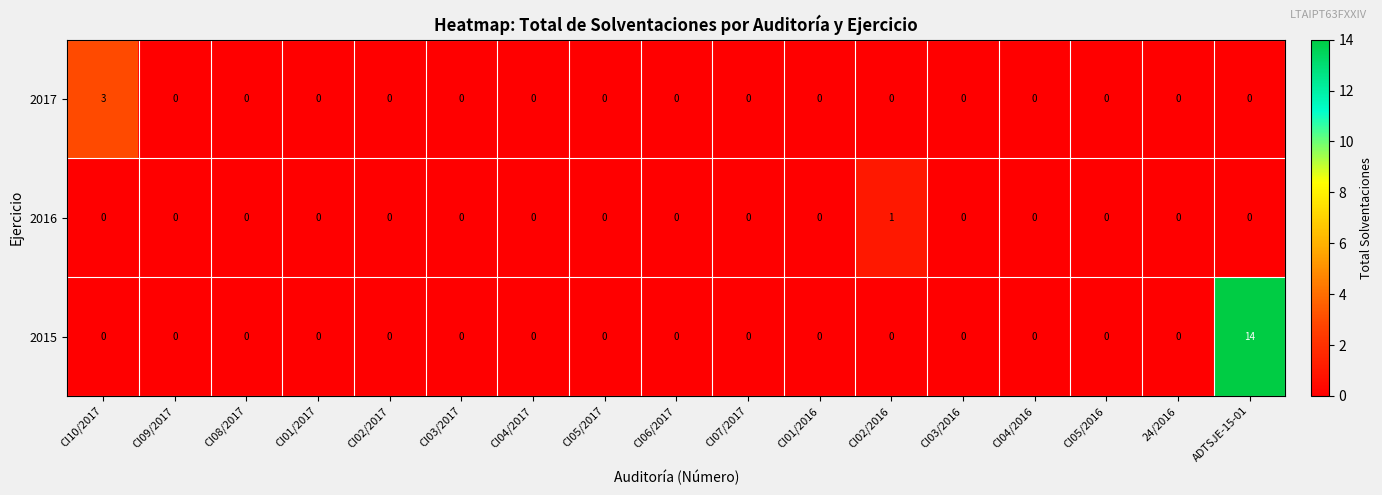

Rank the series by their maximum value, from highest to lowest.

2015, 2017, 2016